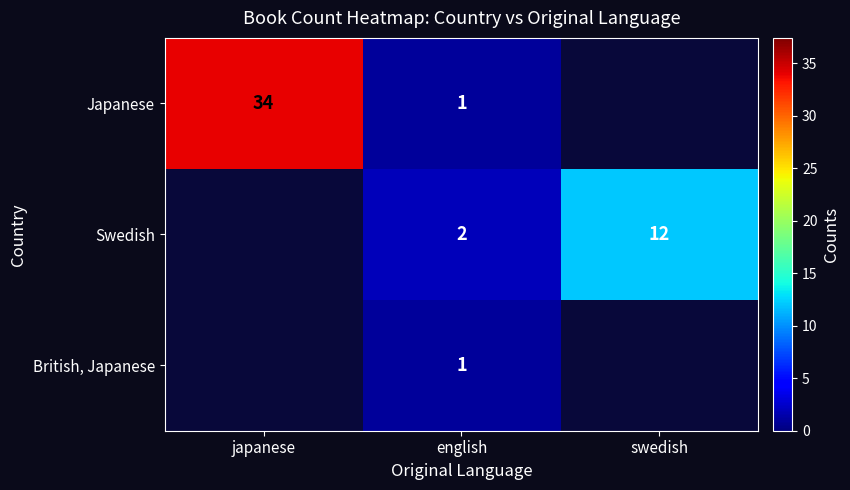

True or false: Swedish has a value of 20 at swedish.

False